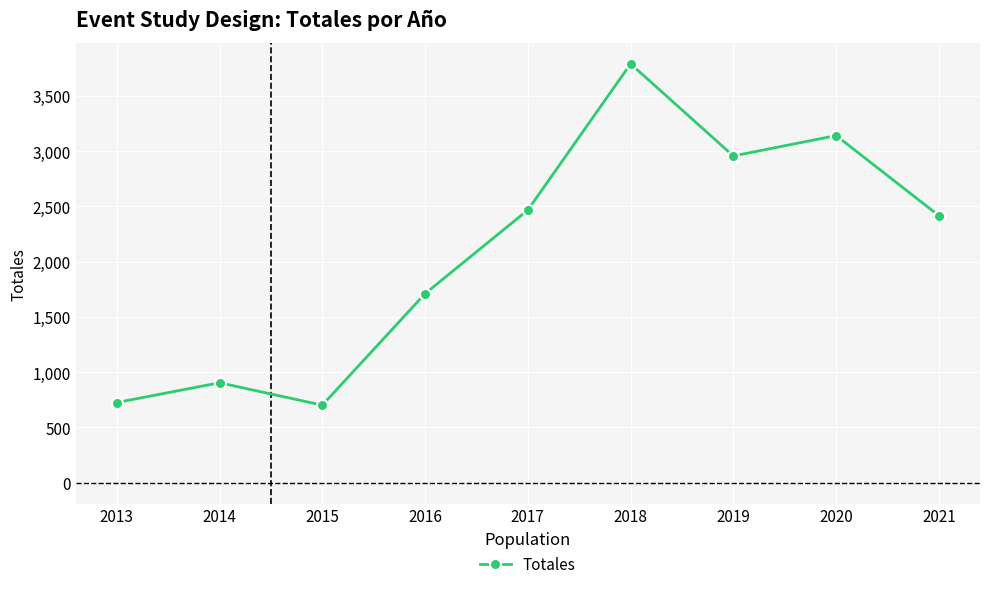

Reading left to right, what are all the values shown in this chart?

2013=726	2014=905	2015=702	2016=1711	2017=2468	2018=3791	2019=2957	2020=3142	2021=2417